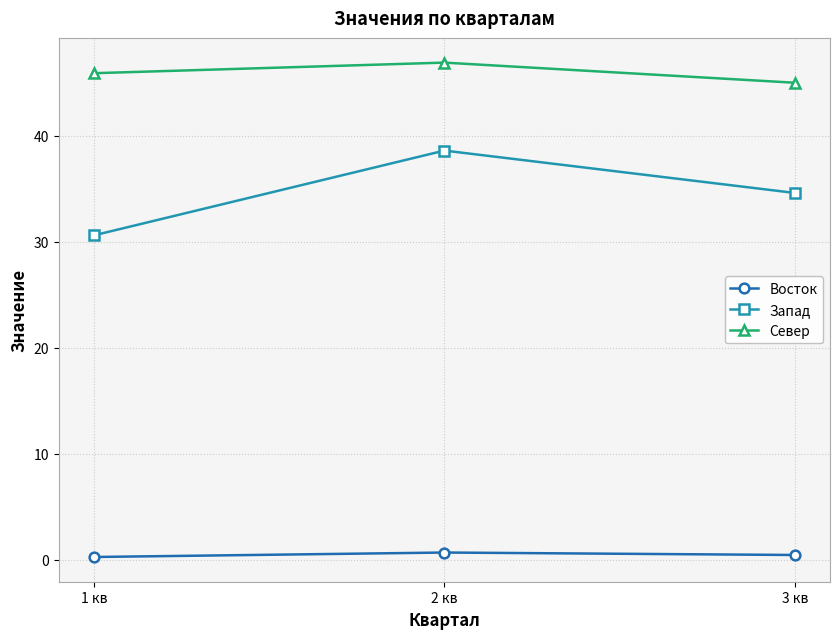

List the series in order of their overall mean, lowest first.

Восток, Запад, Север